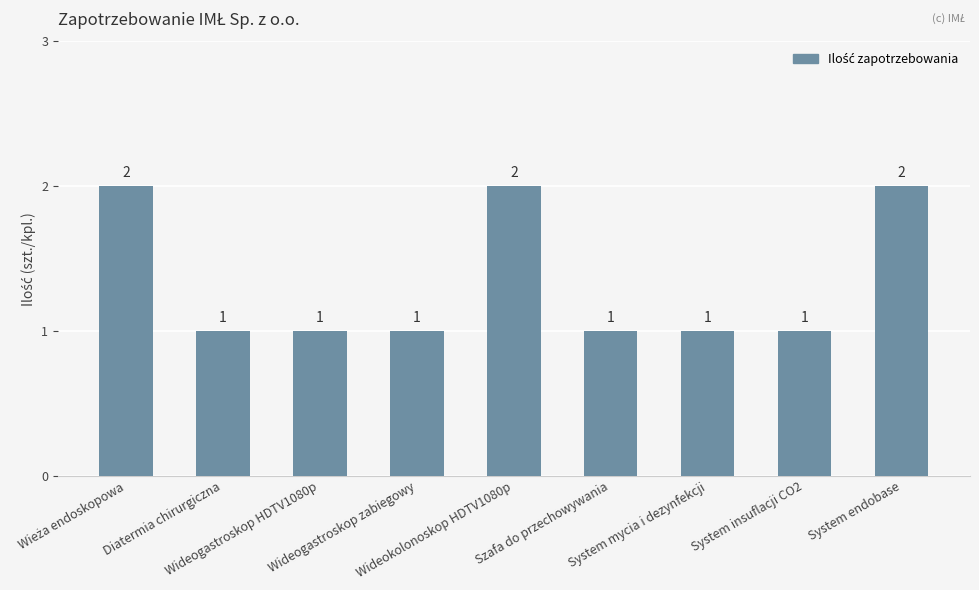

Count the values in the range 1 to 2.

9